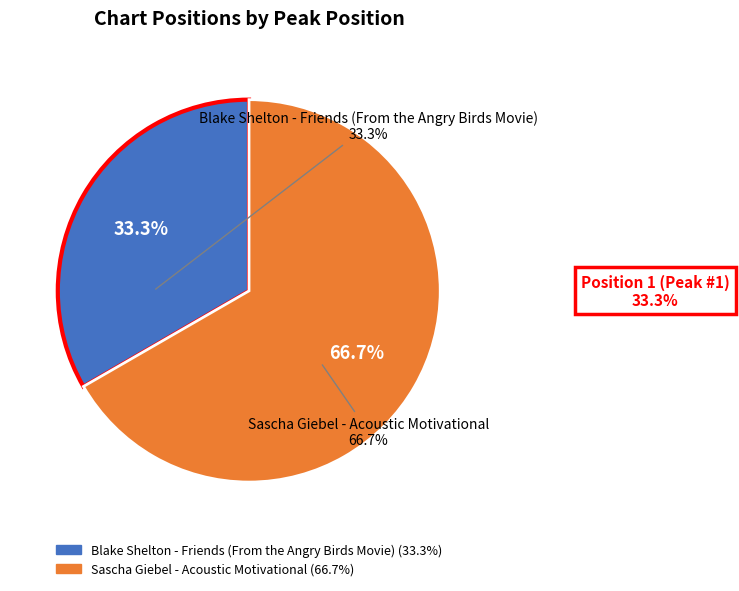

What portion of the pie excludes Blake Shelton - Friends (From the Angry Birds Movie)?

66.7%